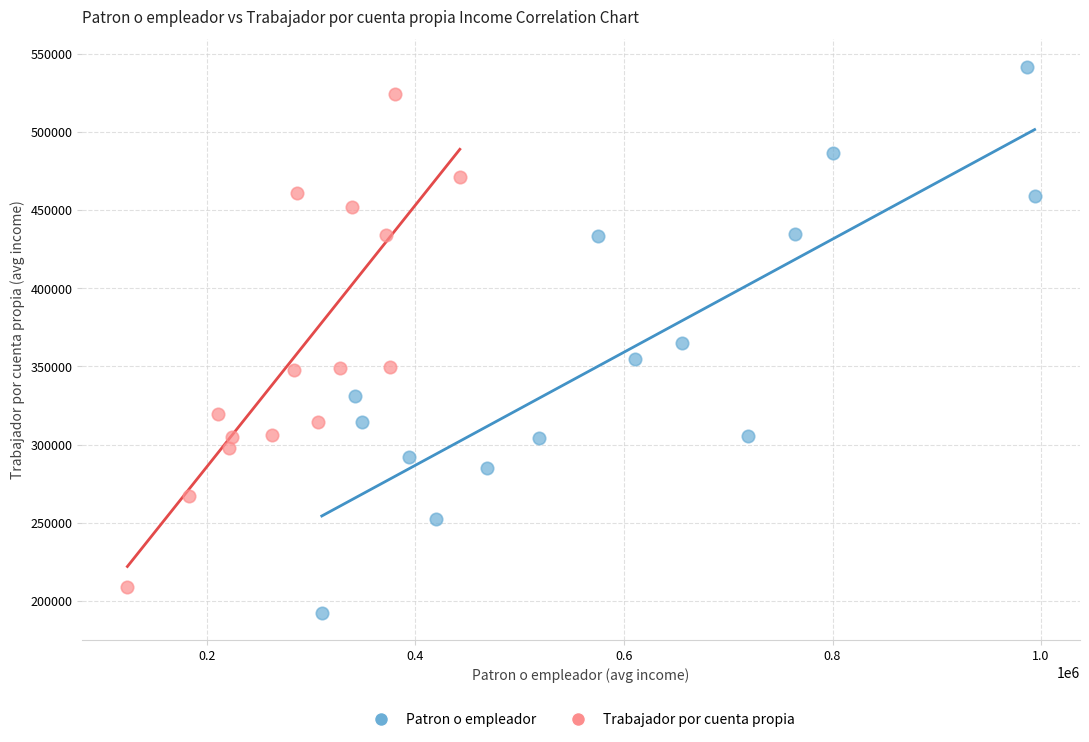

Which series reaches the maximum Y coordinate?

Patron o empleador